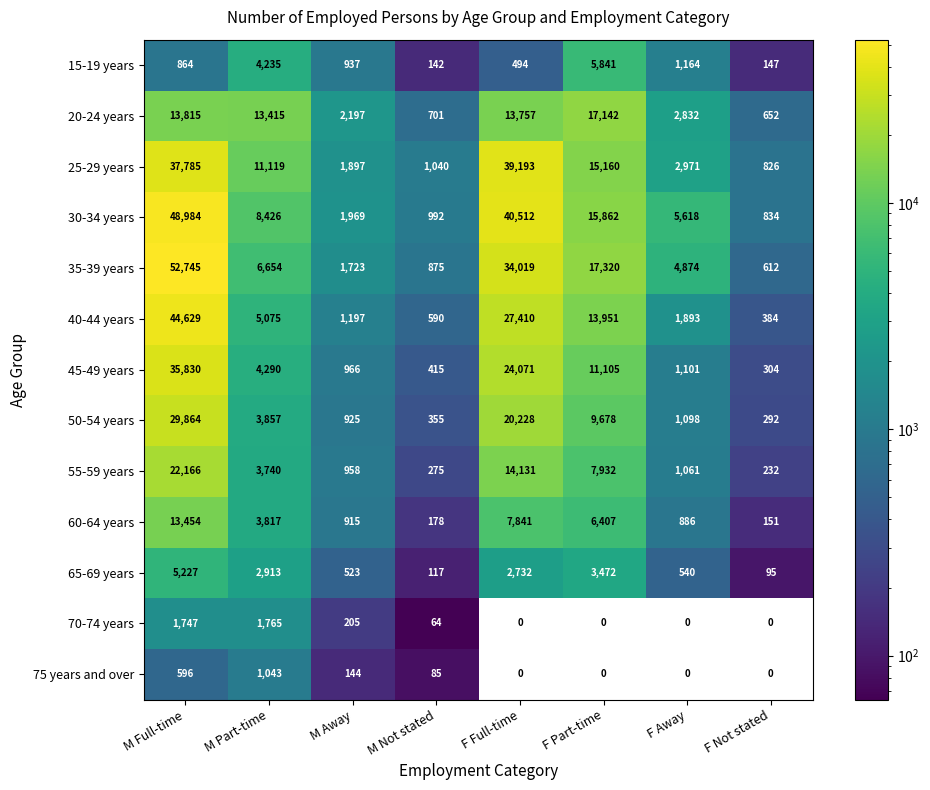

How many data points does each series have?

8